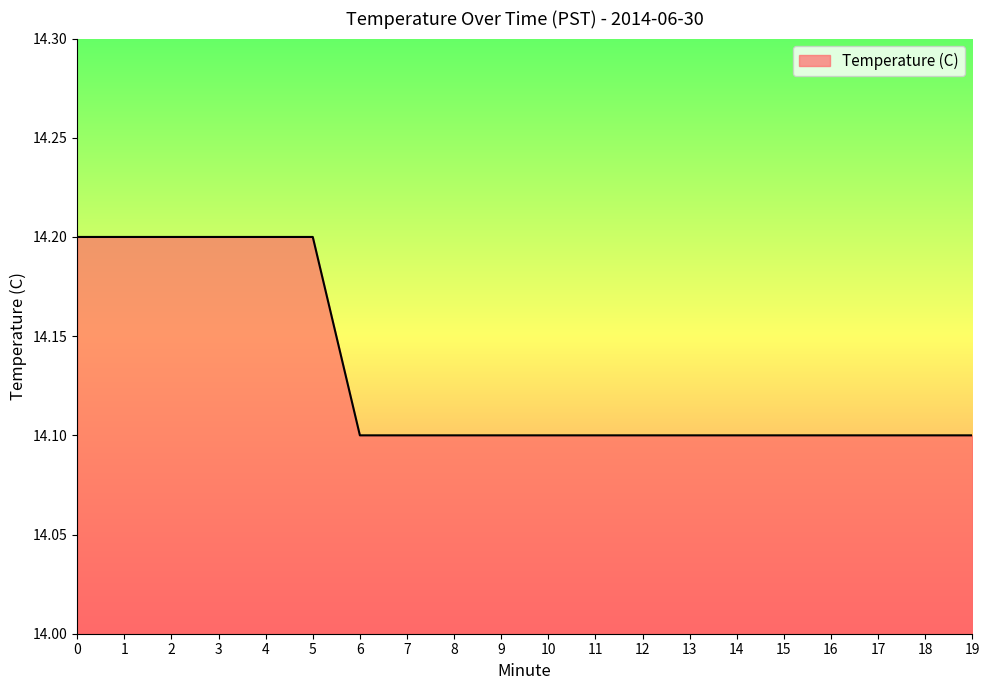

What is the approximate value at 18?

14.1